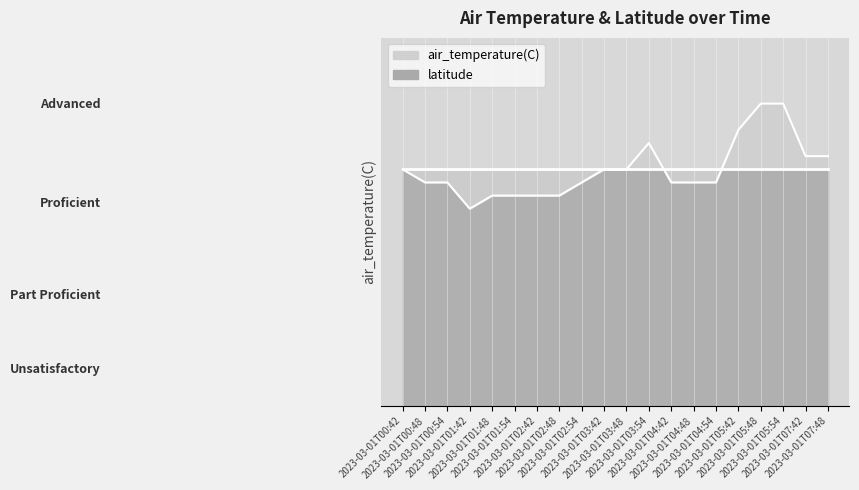

What value does the data have at 2023-03-01T00:48?

22.4